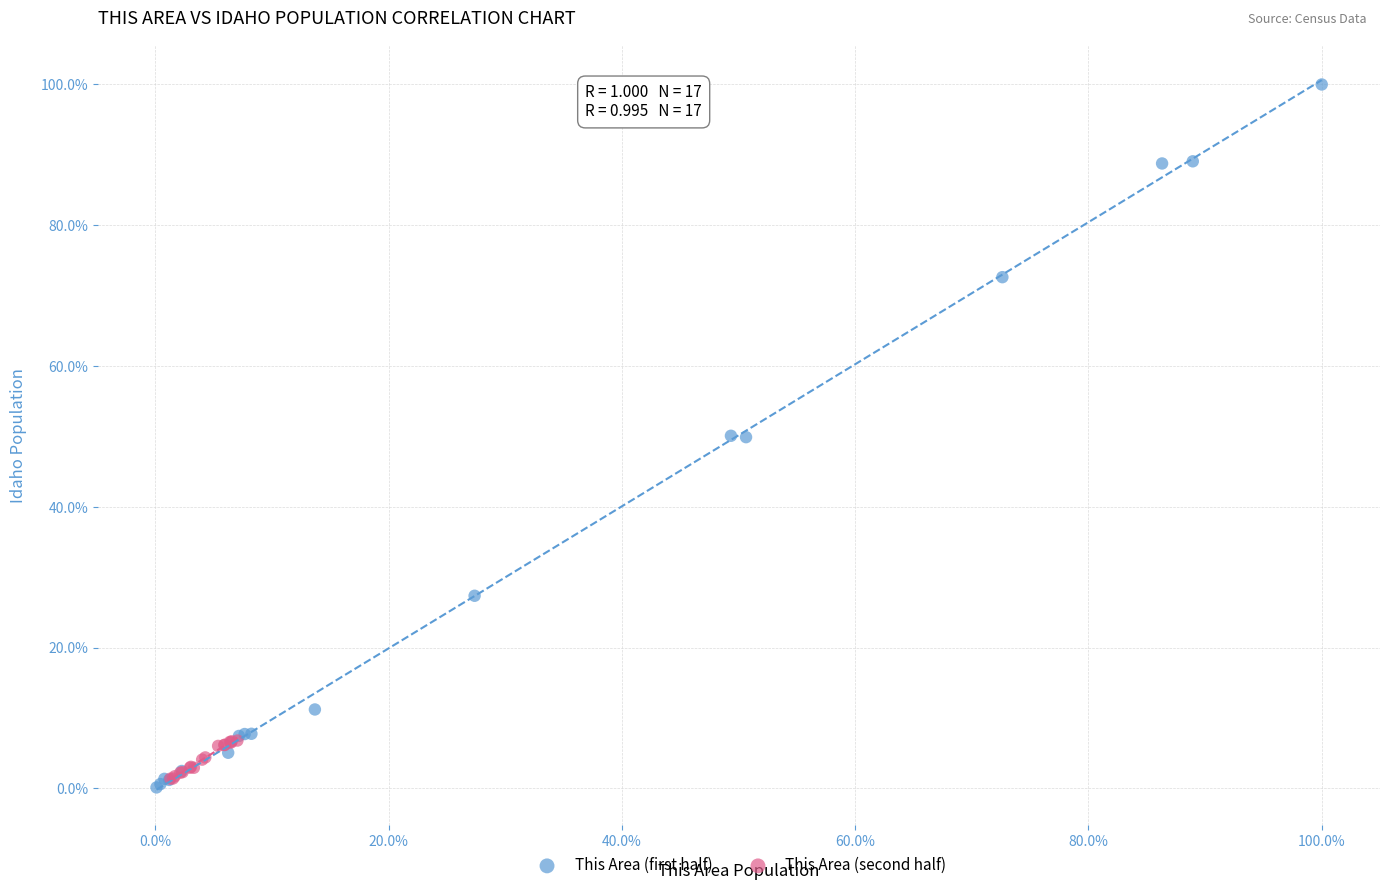

What are all the series names shown in the legend?

This Area (first half), This Area (second half)